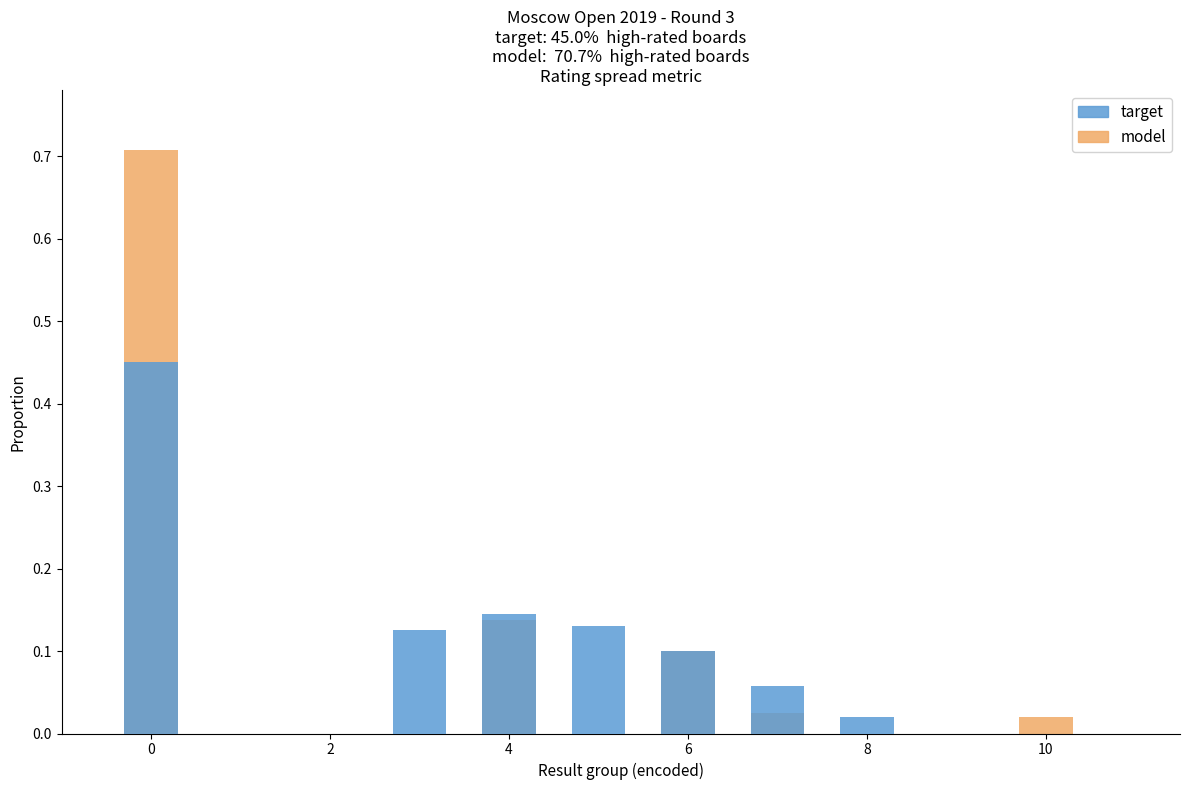

What is the average value of the model series?

0.1